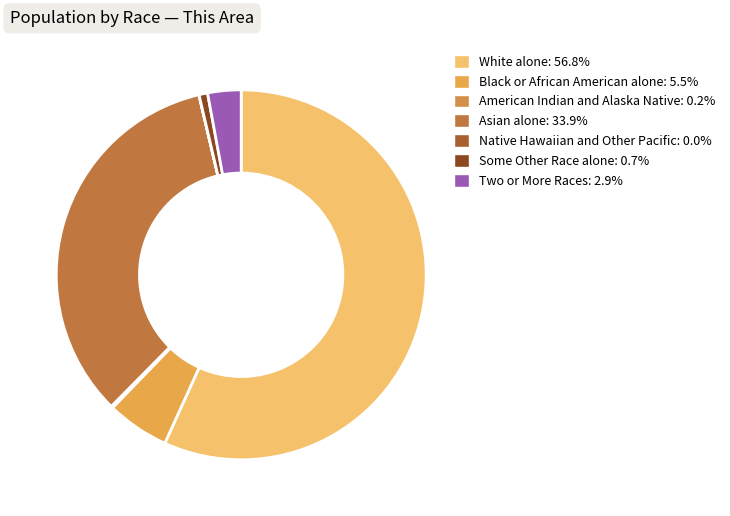

Does Native Hawaiian and Other Pacific account for over 50% of the chart?

No